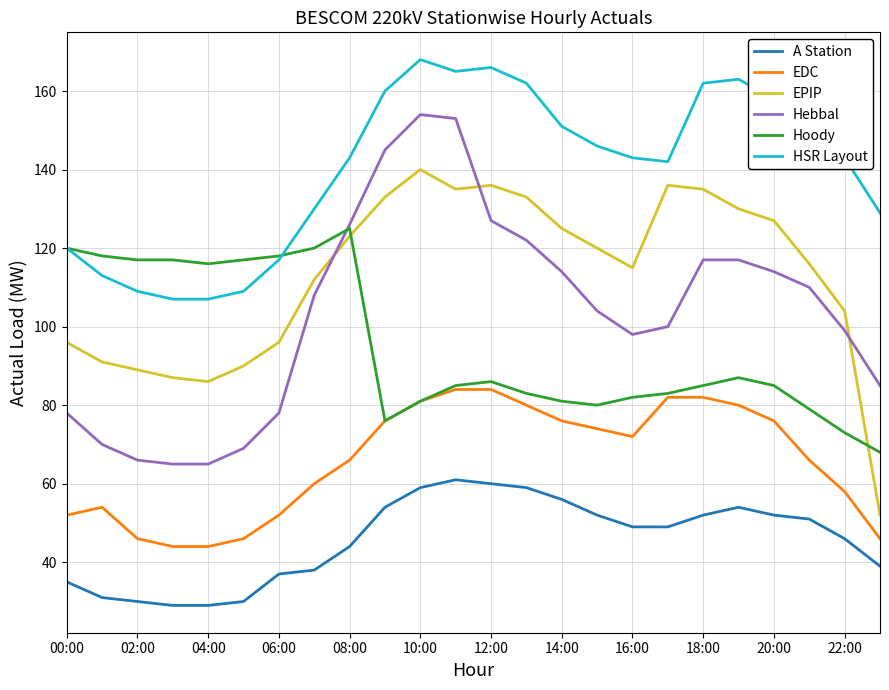

True or false: A Station and Hebbal intersect in this chart.

False